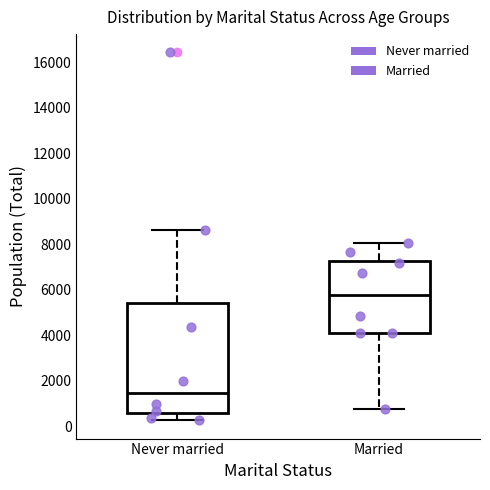

Comparing the boxes themselves (not the whiskers), which one is the tallest?

Never married